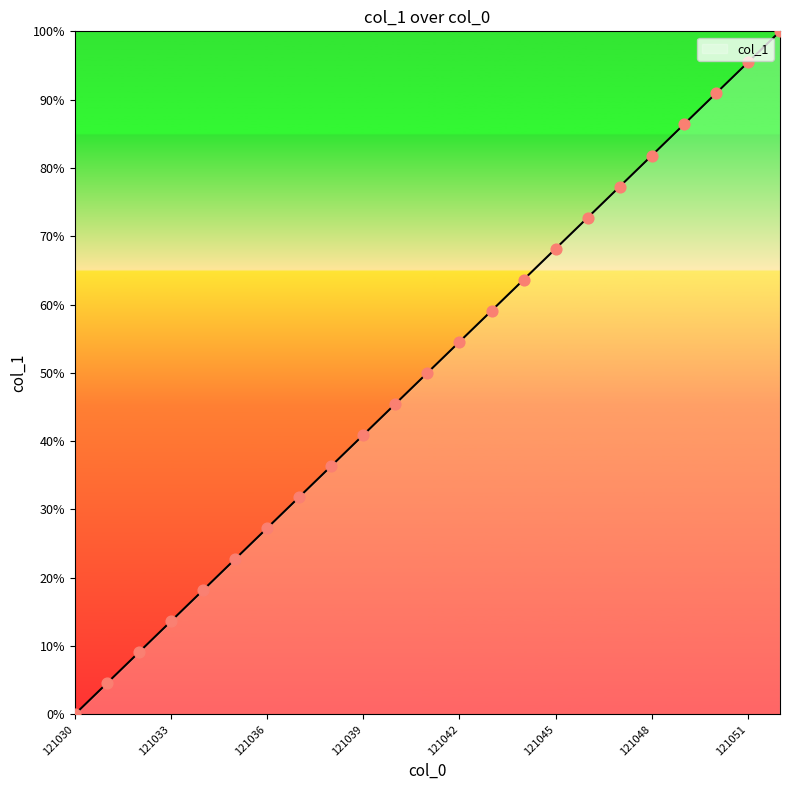

What is the maximum value shown in the chart?

100.0